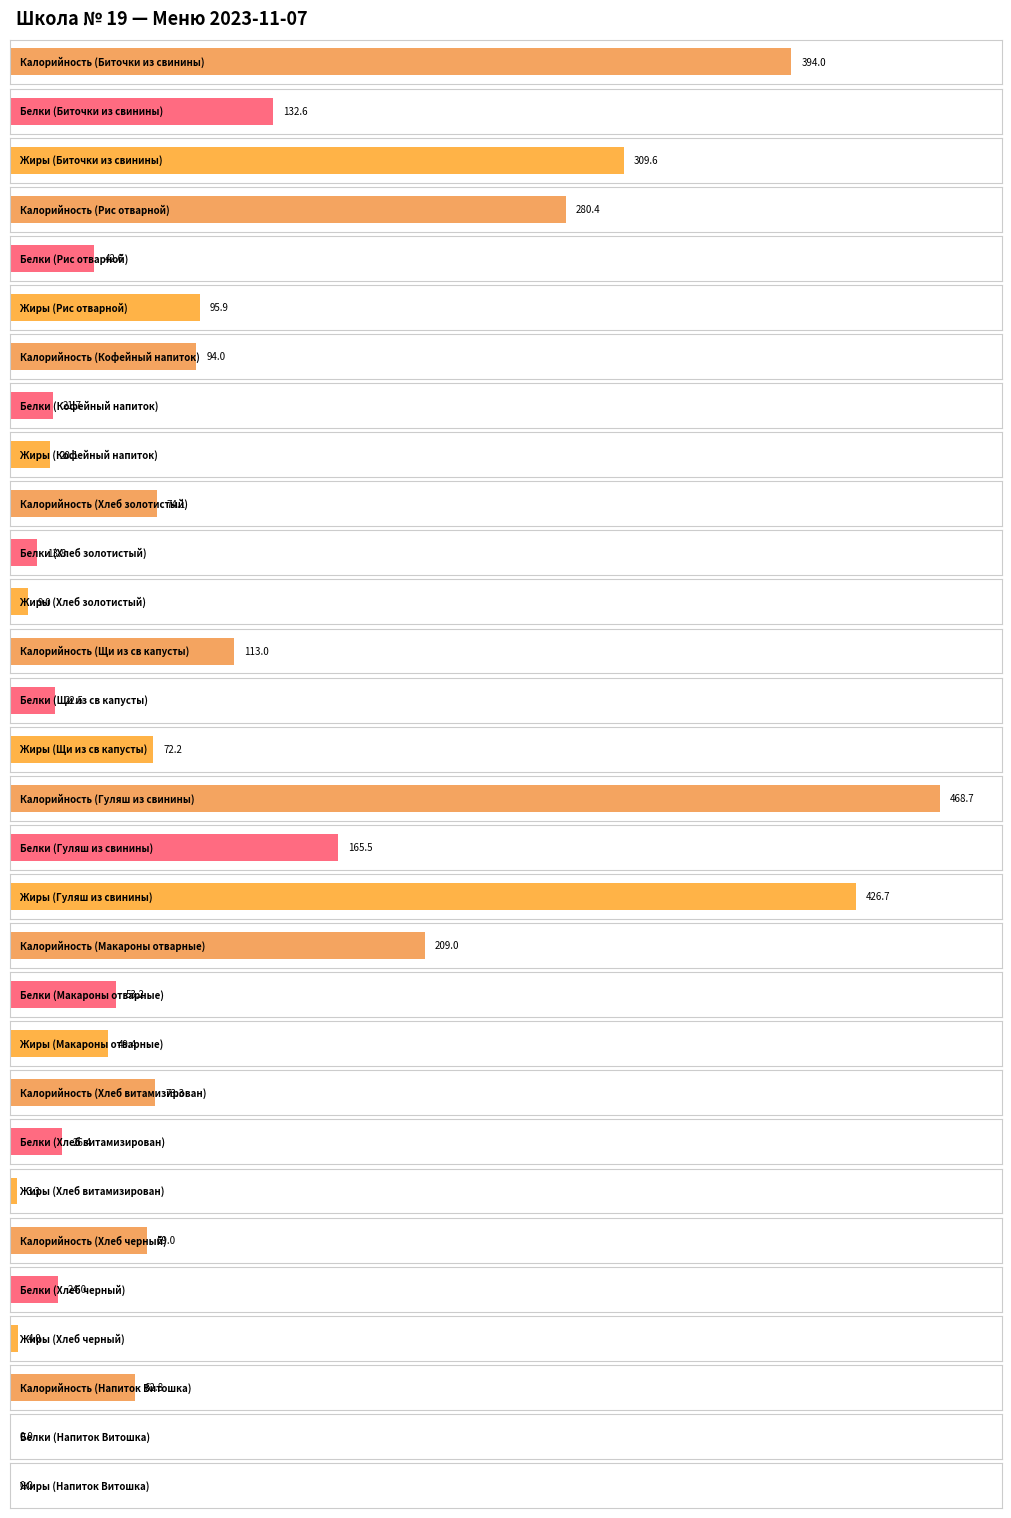

Which category has the lowest value in the Жиры series?

Напиток Витошка